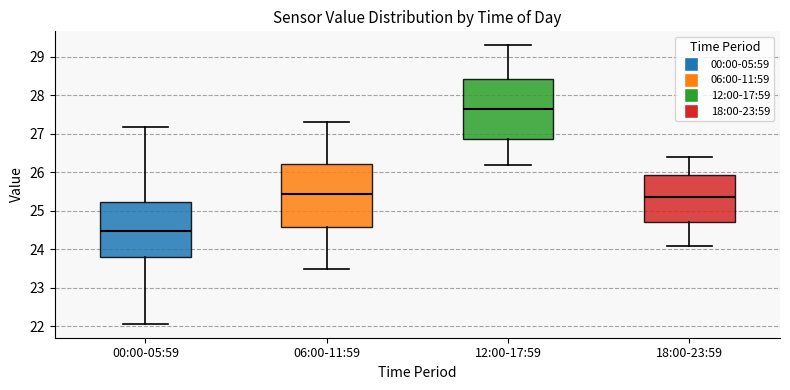

Reading left to right, read every box against the y-axis: the position of its median line, the range the box covers, and the ends of its whiskers. The values are not printed on the chart, so give them approximately, as read against the axis.

00:00-05:59: median 24.5, box 23.8 to 25.2, whiskers 22.1 to 27.2
06:00-11:59: median 25.5, box 24.6 to 26.2, whiskers 23.5 to 27.3
12:00-17:59: median 27.7, box 26.9 to 28.4, whiskers 26.2 to 29.3
18:00-23:59: median 25.4, box 24.7 to 25.9, whiskers 24.1 to 26.4